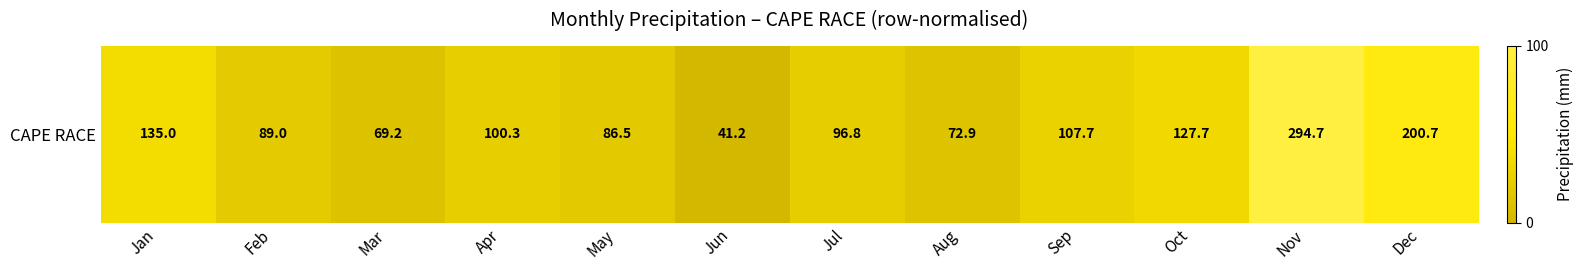

Rank the categories by value from lowest to highest.

Jun, Mar, Aug, May, Feb, Jul, Apr, Sep, Oct, Jan, Dec, Nov